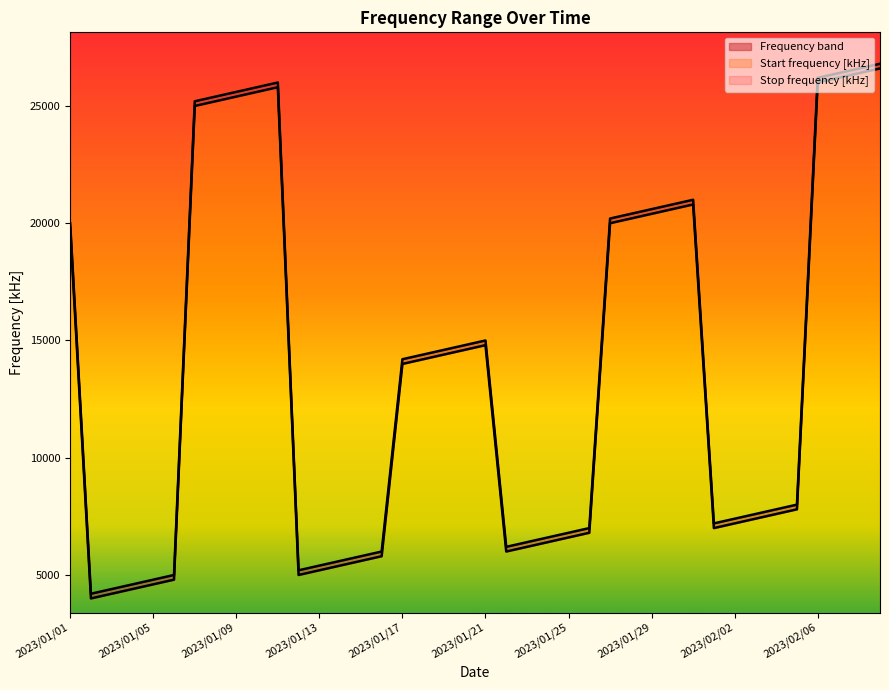

What is the label of the 16th point from the right?

2023/01/25